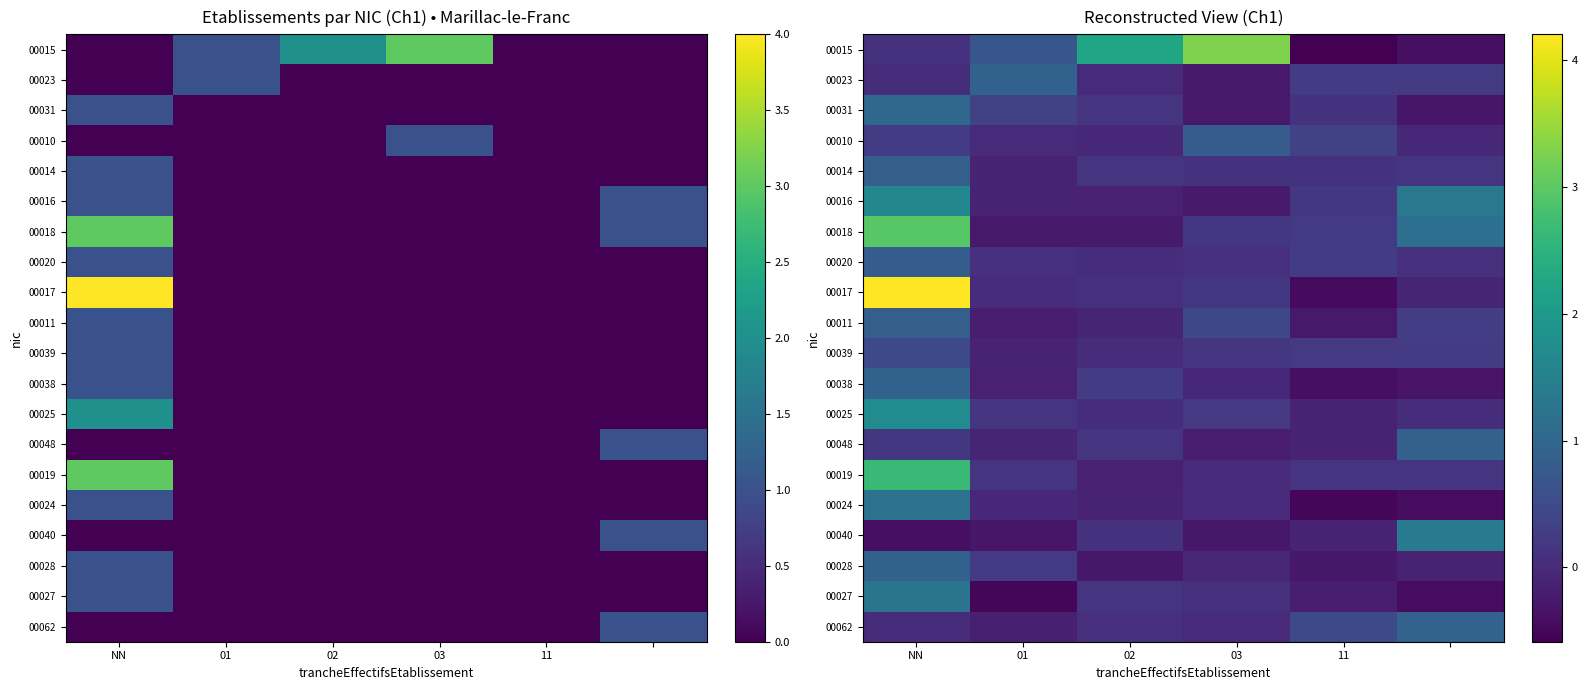

What is the total value across all series at NN?

21.7